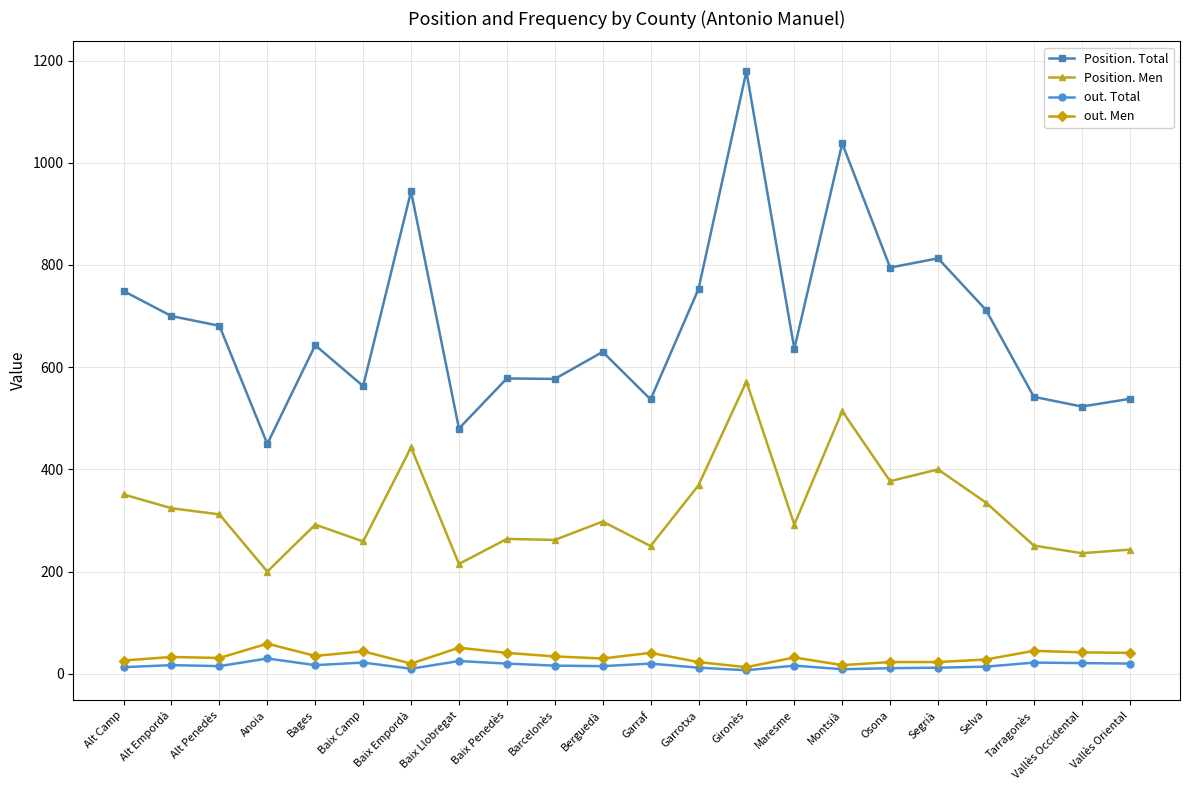

How many data points does each series have?

22